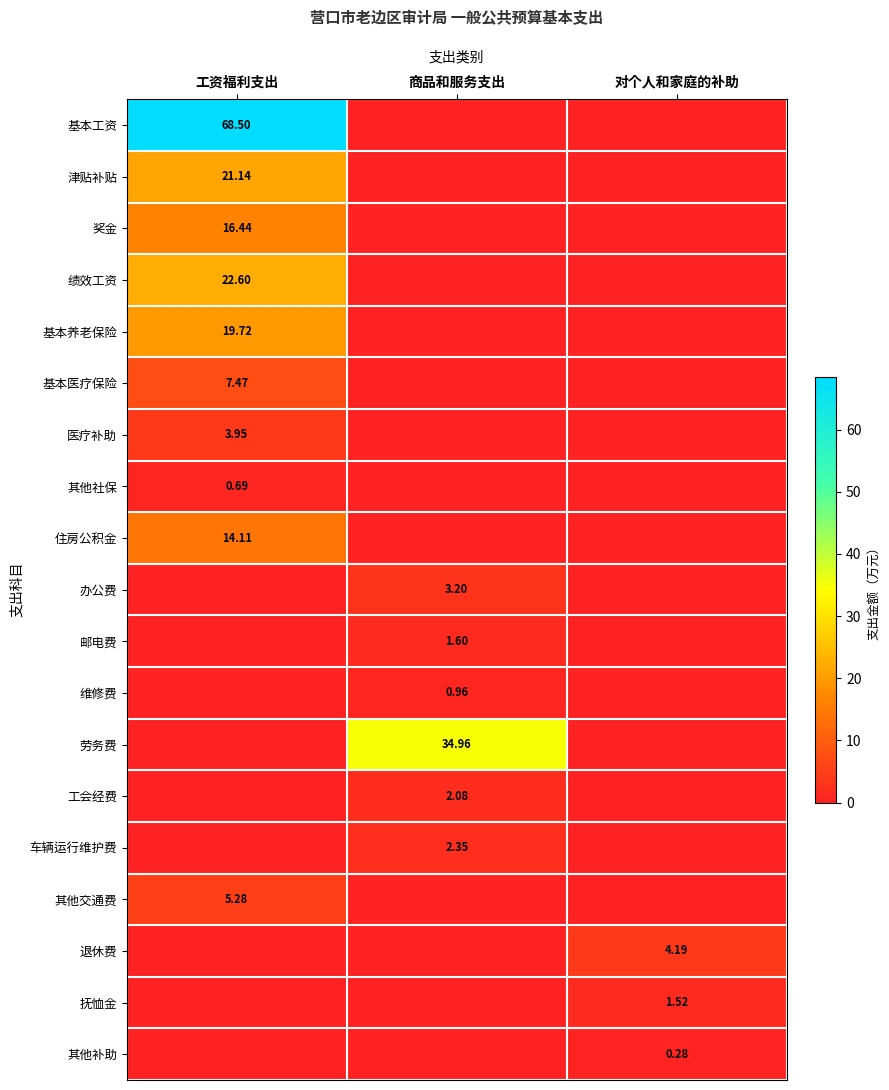

Which label corresponds to the smallest value in the chart?

商品和服务支出